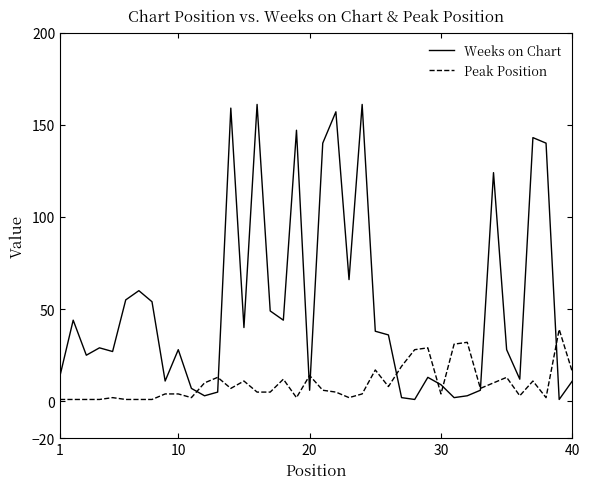

Which series has the widest spread of values?

Weeks on Chart